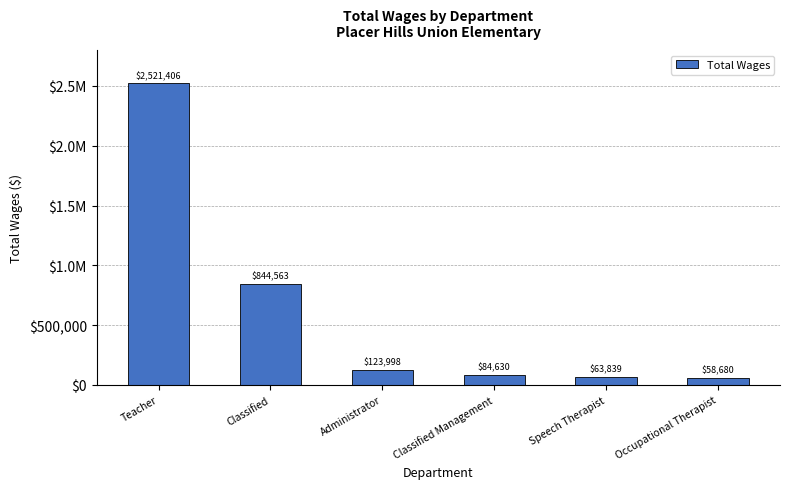

Approximately how many times larger is the value at Occupational Therapist compared to Classified?

0.1